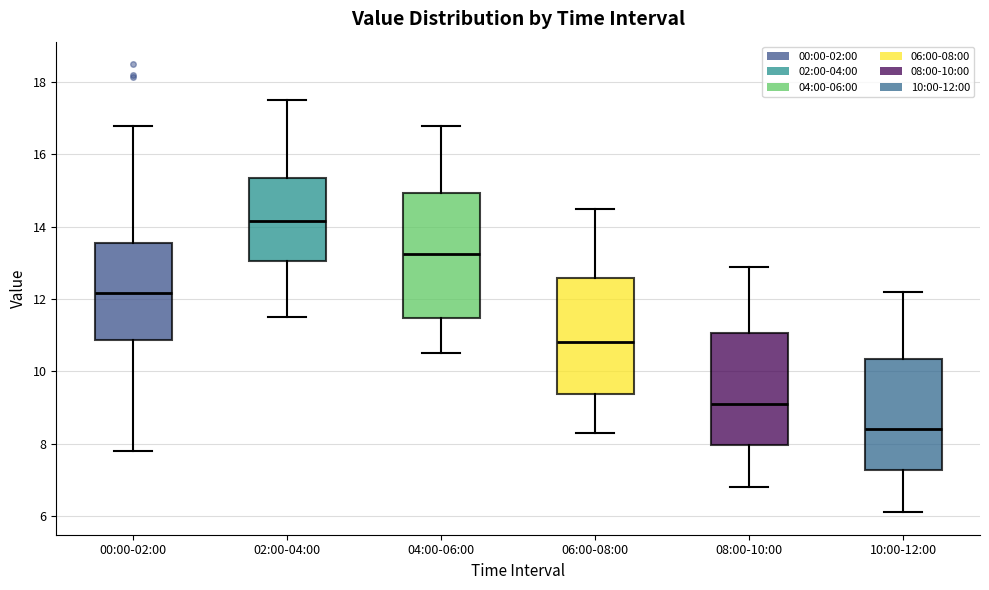

Reading left to right, read every box against the y-axis: the position of its median line, the range the box covers, and the ends of its whiskers. The values are not printed on the chart, so give them approximately, as read against the axis.

00:00-02:00: median 12.2, box 10.8 to 13.6, whiskers 7.8 to 16.8
02:00-04:00: median 14.2, box 13.0 to 15.4, whiskers 11.6 to 17.6
04:00-06:00: median 13.2, box 11.4 to 15.0, whiskers 10.6 to 16.8
06:00-08:00: median 10.8, box 9.4 to 12.6, whiskers 8.4 to 14.6
08:00-10:00: median 9.2, box 8.0 to 11.0, whiskers 6.8 to 13.0
10:00-12:00: median 8.4, box 7.2 to 10.4, whiskers 6.2 to 12.2